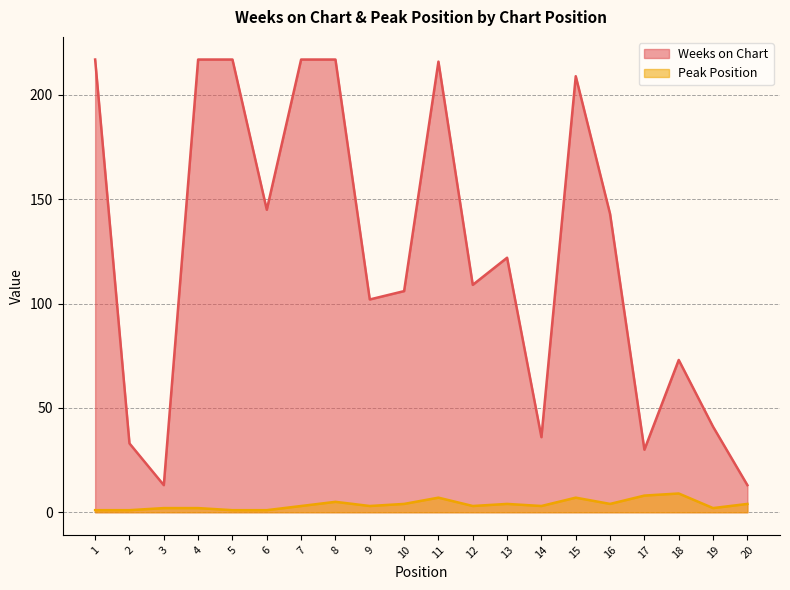

Does the chart have visible grid lines?

Yes